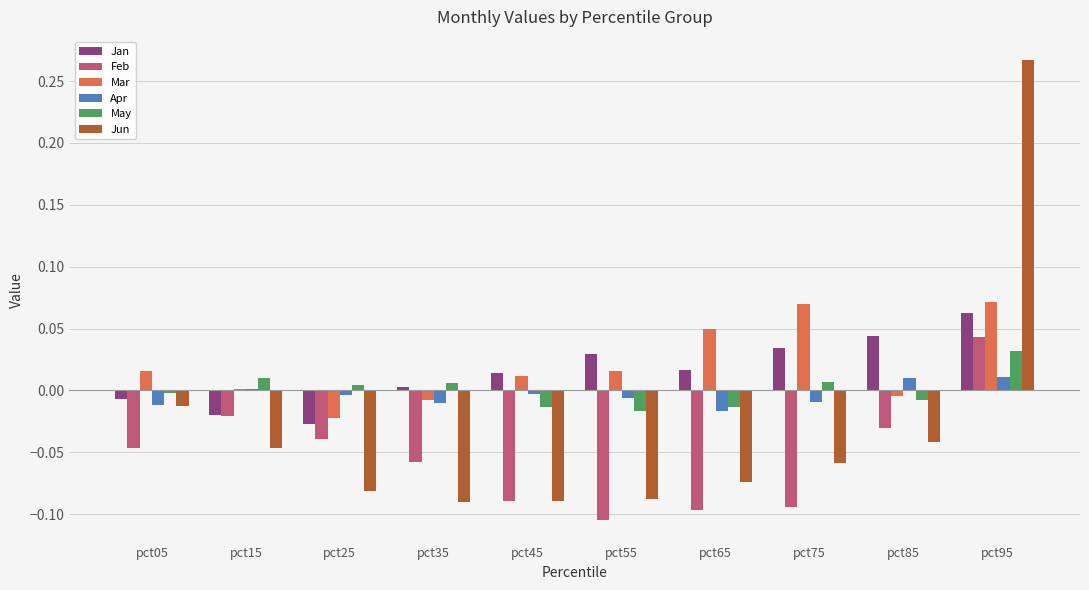

At which category is the sum across all series the highest?

pct95